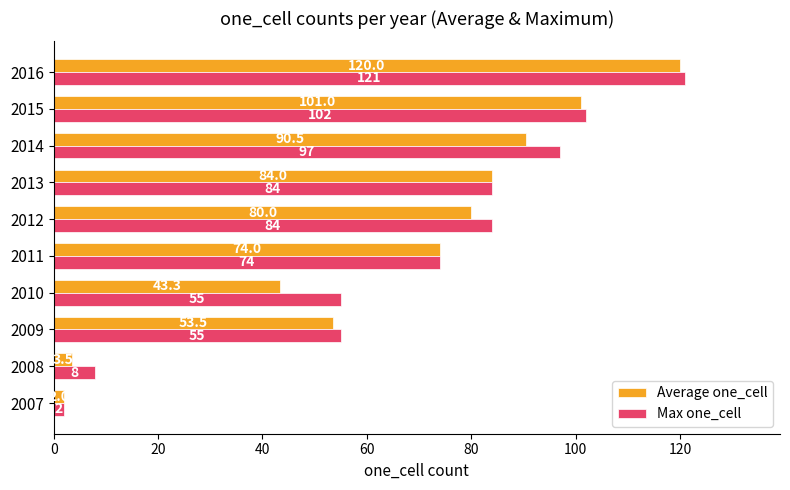

Which series has the largest range (max minus min)?

Max one_cell